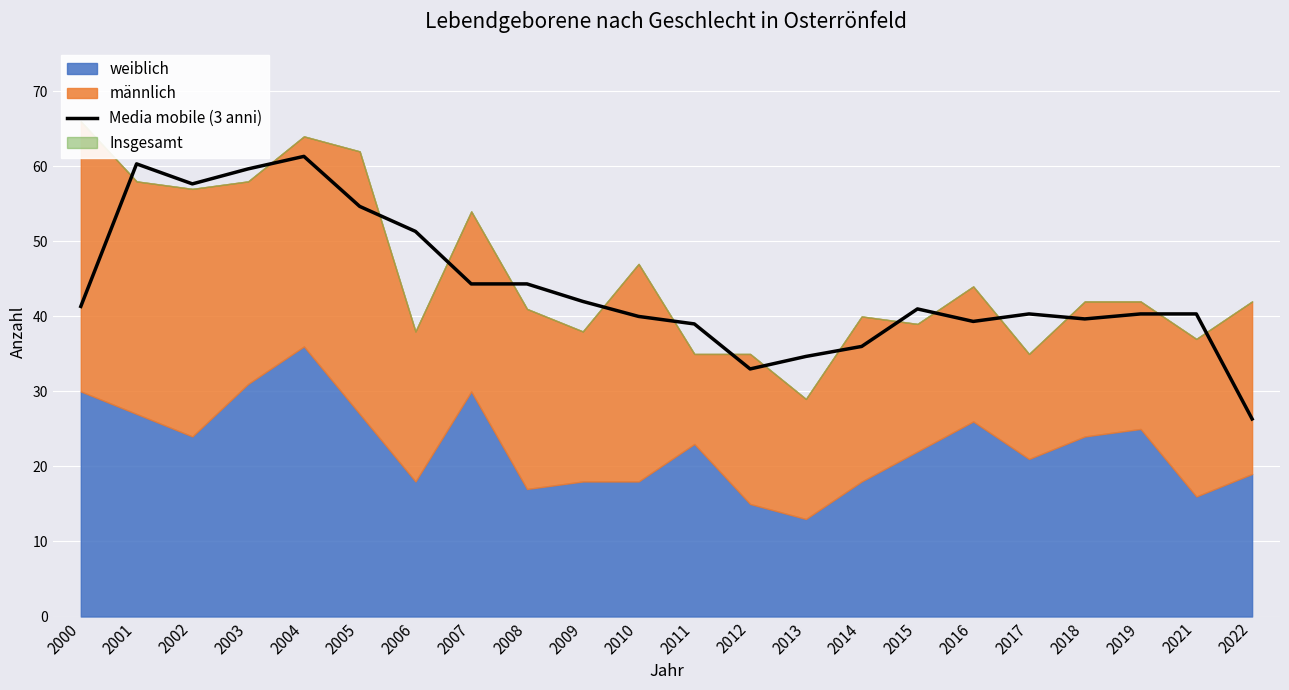

The chart shows a value of 46.0 at 2012. True or false?

False